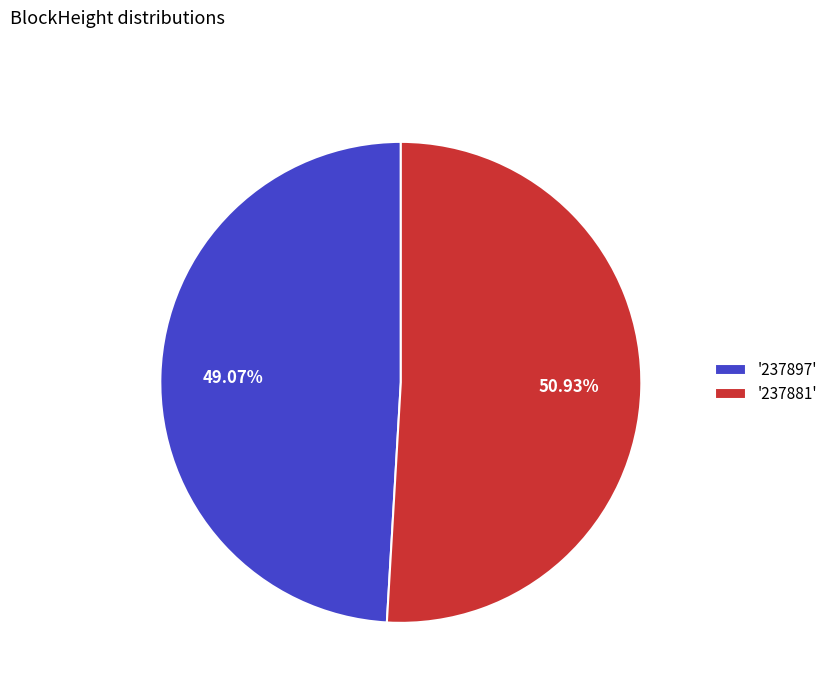

Count the number of slices in the pie.

2